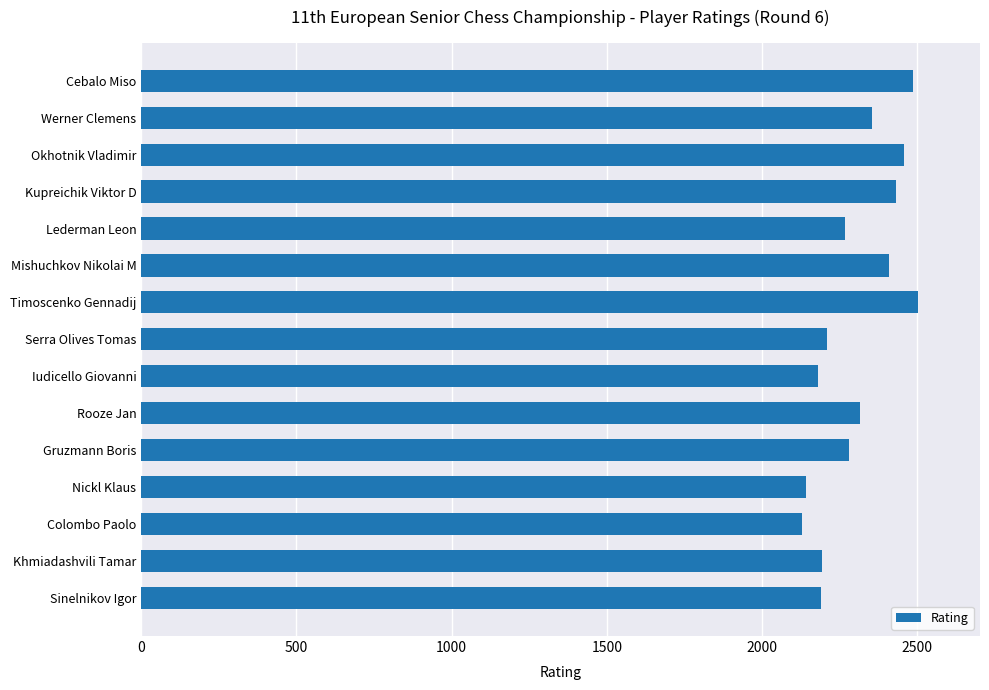

How many categories are shown in the chart?

15